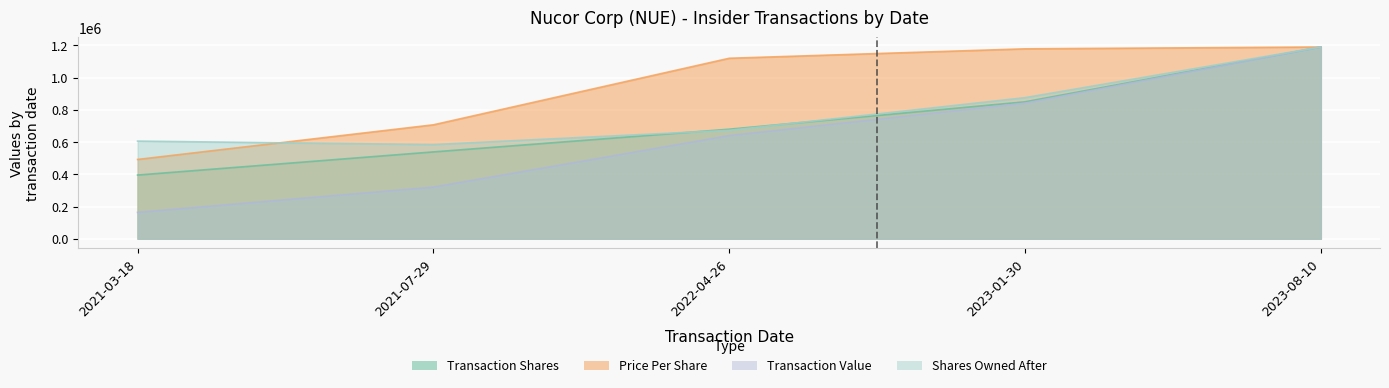

How many values in the sharesOwnedFollowingTransaction series are below 673142?

2